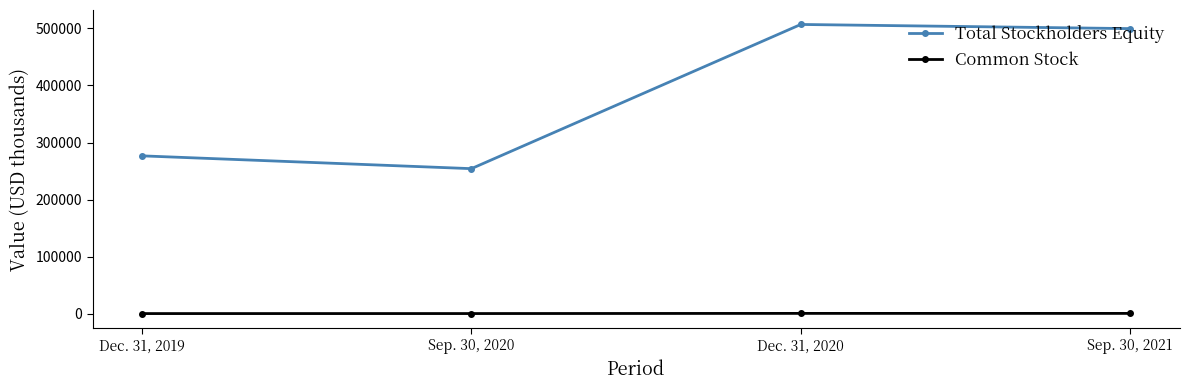

What is the difference between the maximum and minimum values in the Common Stock series?

320